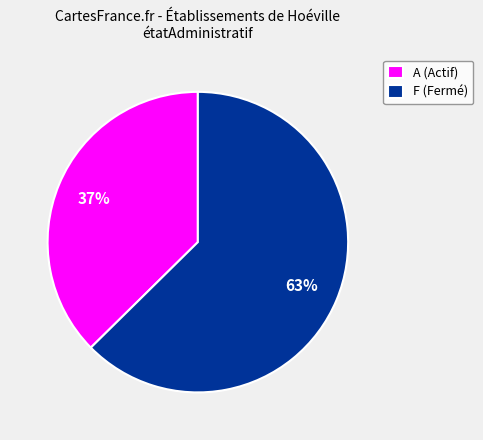

Is it true that F (Fermé) is 70% of the pie?

False